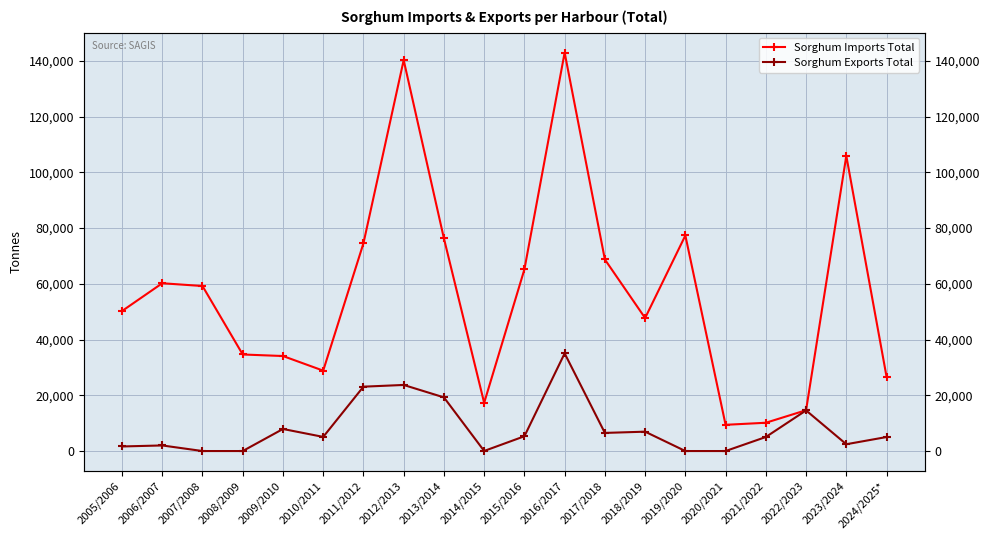

What are all the series names shown in the legend?

Sorghum Imports Total, Sorghum Exports Total